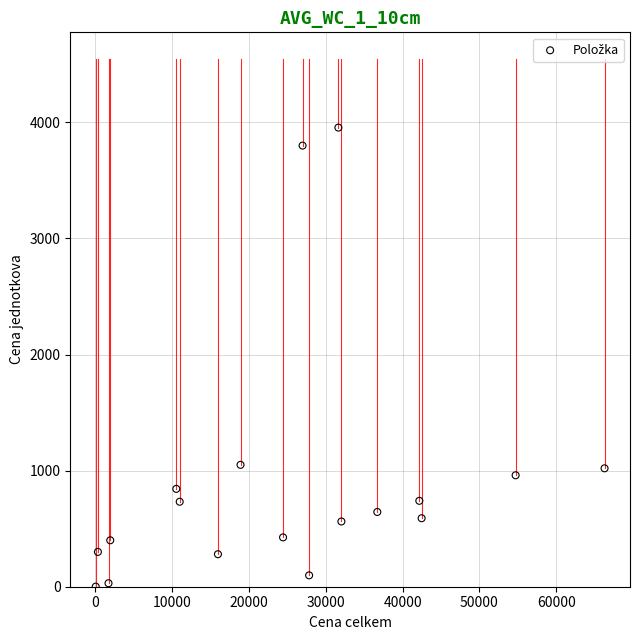

What is the range of Y values (max minus min)?

3954.2